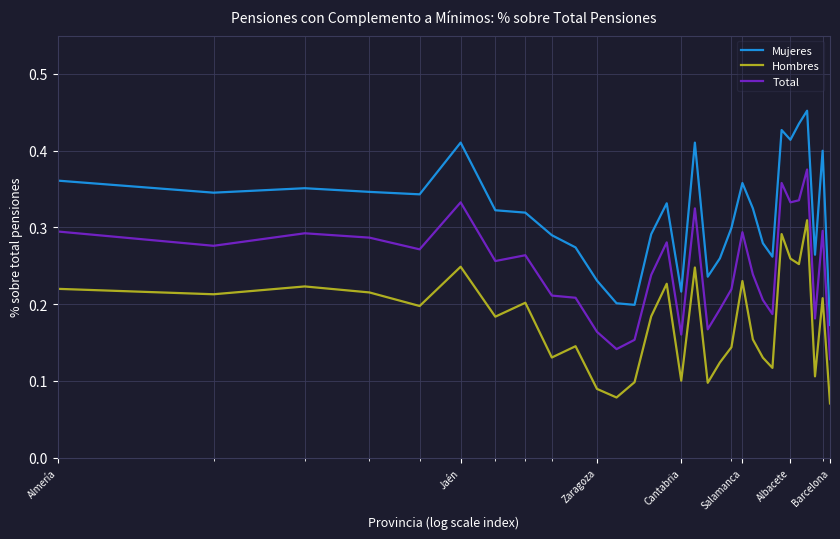

Rank the series by their maximum value, from lowest to highest.

Hombres, Total, Mujeres